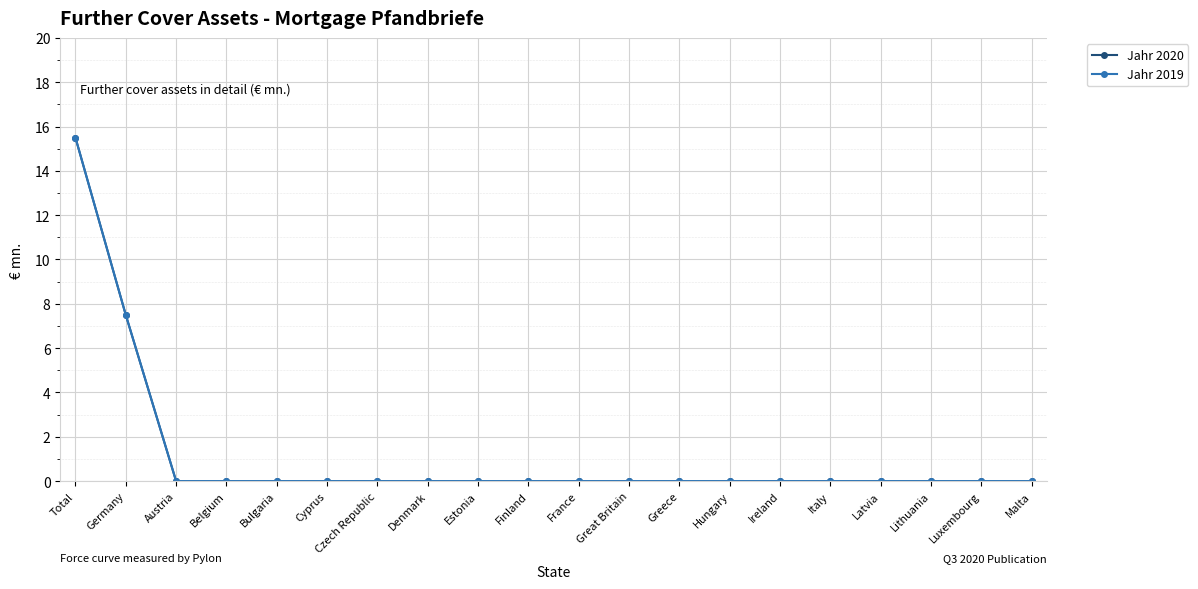

Reading right to left, list all the values displayed in this chart.

Jahr 2020: Malta=0.0	Luxembourg=0.0	Lithuania=0.0	Latvia=0.0	Italy=0.0	Ireland=0.0	Hungary=0.0	Greece=0.0	Great Britain=0.0	France=0.0	Finland=0.0	Estonia=0.0	Denmark=0.0	Czech Republic=0.0	Cyprus=0.0	Bulgaria=0.0	Belgium=0.0	Austria=0.0	Germany=7.5	Total=15.5
Jahr 2019: Malta=0.0	Luxembourg=0.0	Lithuania=0.0	Latvia=0.0	Italy=0.0	Ireland=0.0	Hungary=0.0	Greece=0.0	Great Britain=0.0	France=0.0	Finland=0.0	Estonia=0.0	Denmark=0.0	Czech Republic=0.0	Cyprus=0.0	Bulgaria=0.0	Belgium=0.0	Austria=0.0	Germany=7.5	Total=15.5